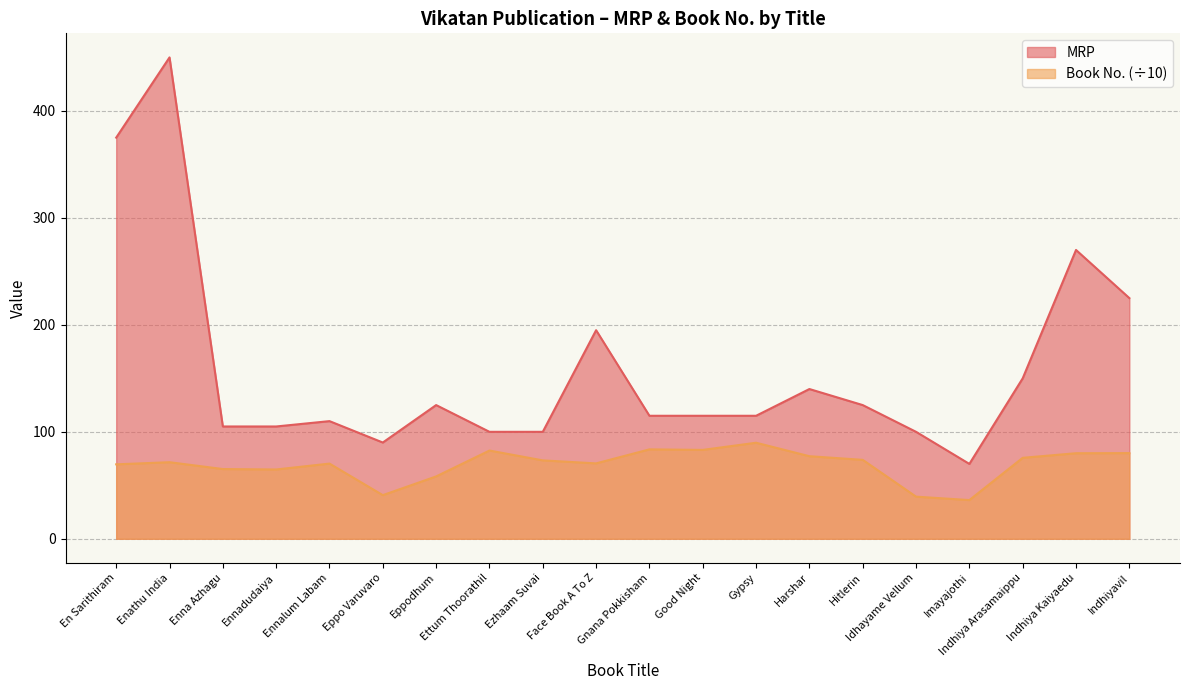

List the series in order of their peak value, highest first.

MRP, Book No. (÷10)